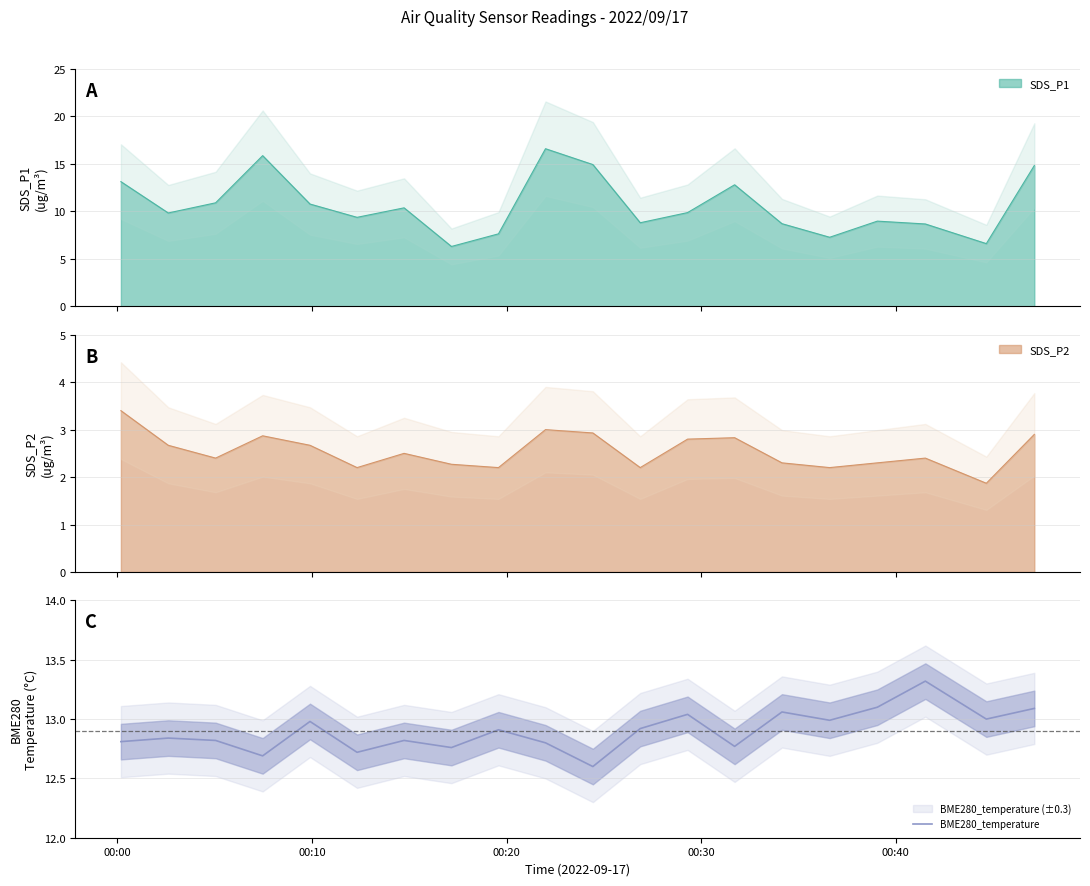

How many points are lower than both their immediate neighbors (excluding endpoints)?

7